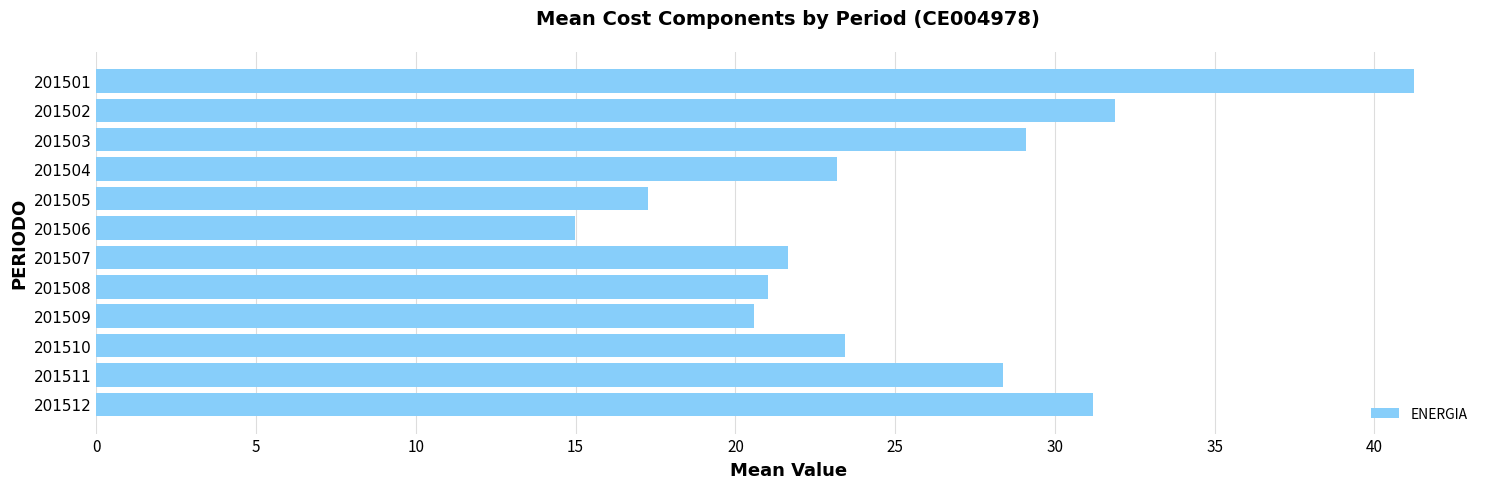

The value at 201503 is 29.1. True or false?

True